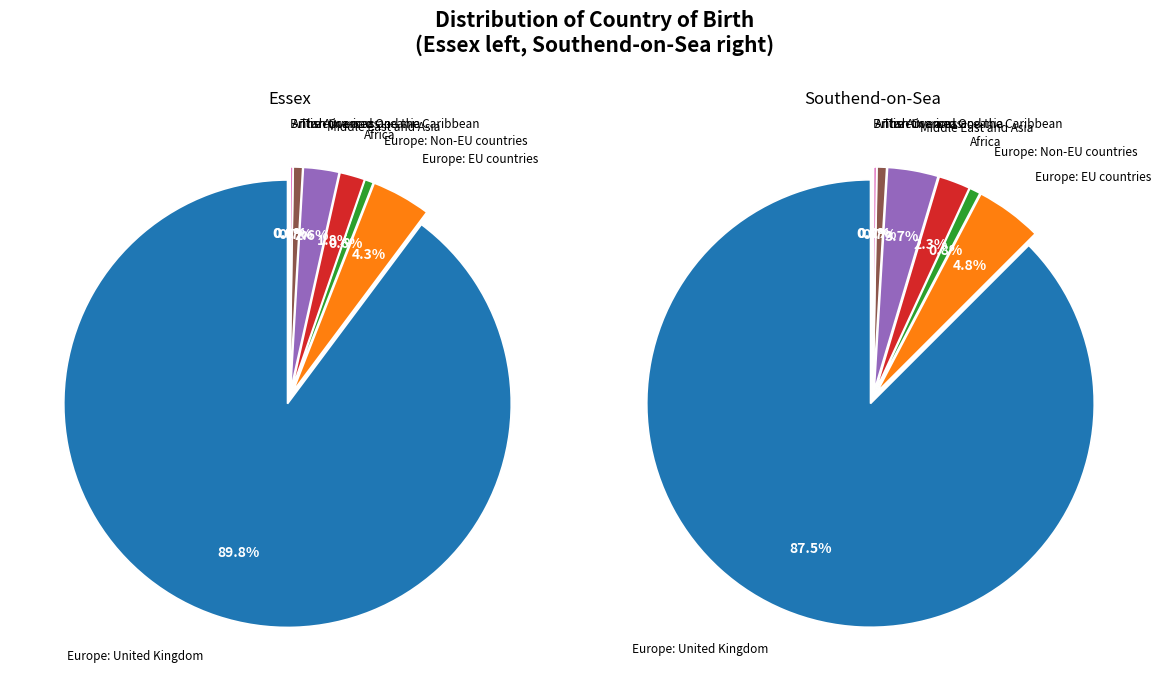

What percentage is the 3 slice, to the nearest percent?

2%